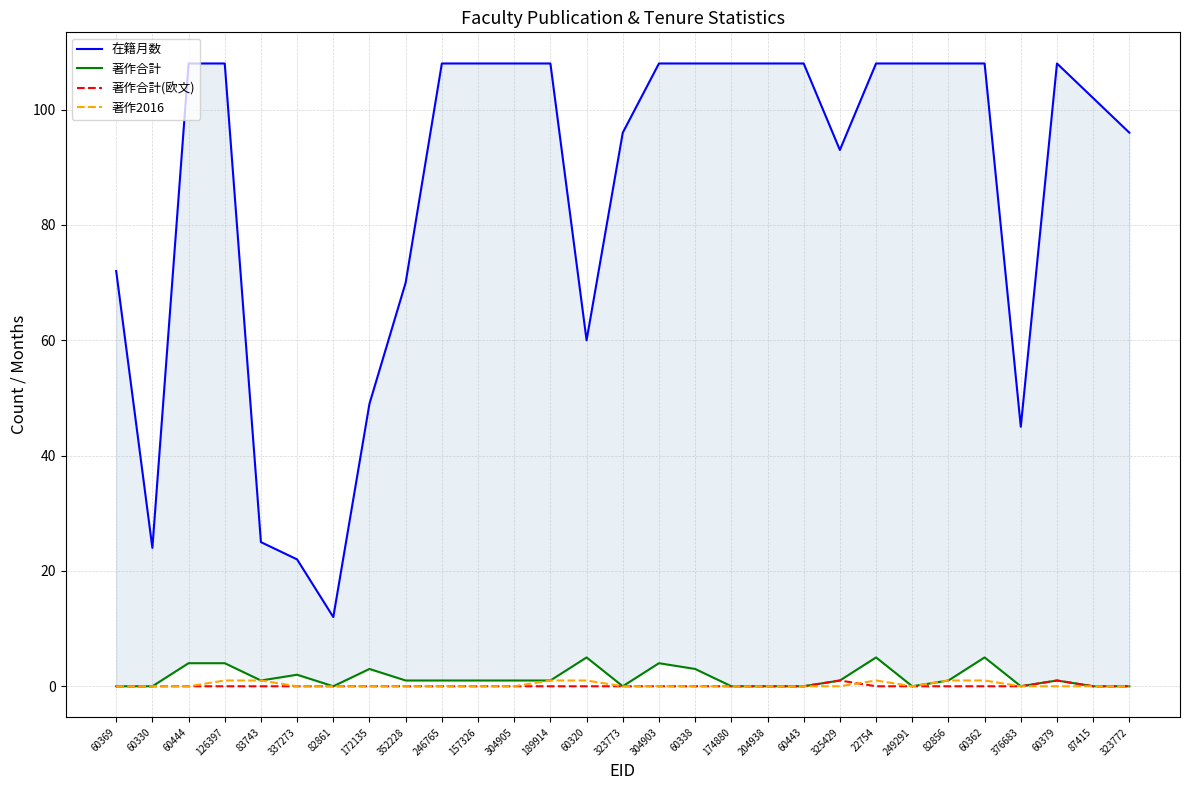

True or false: 著作合計 and 著作合計(欧文) cross at least once.

False